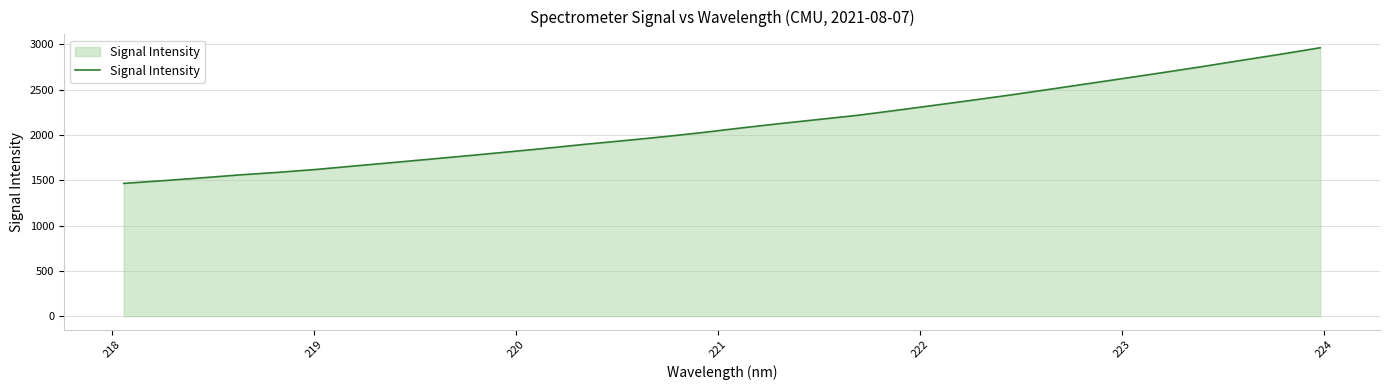

What is the smallest value displayed?

1464.8